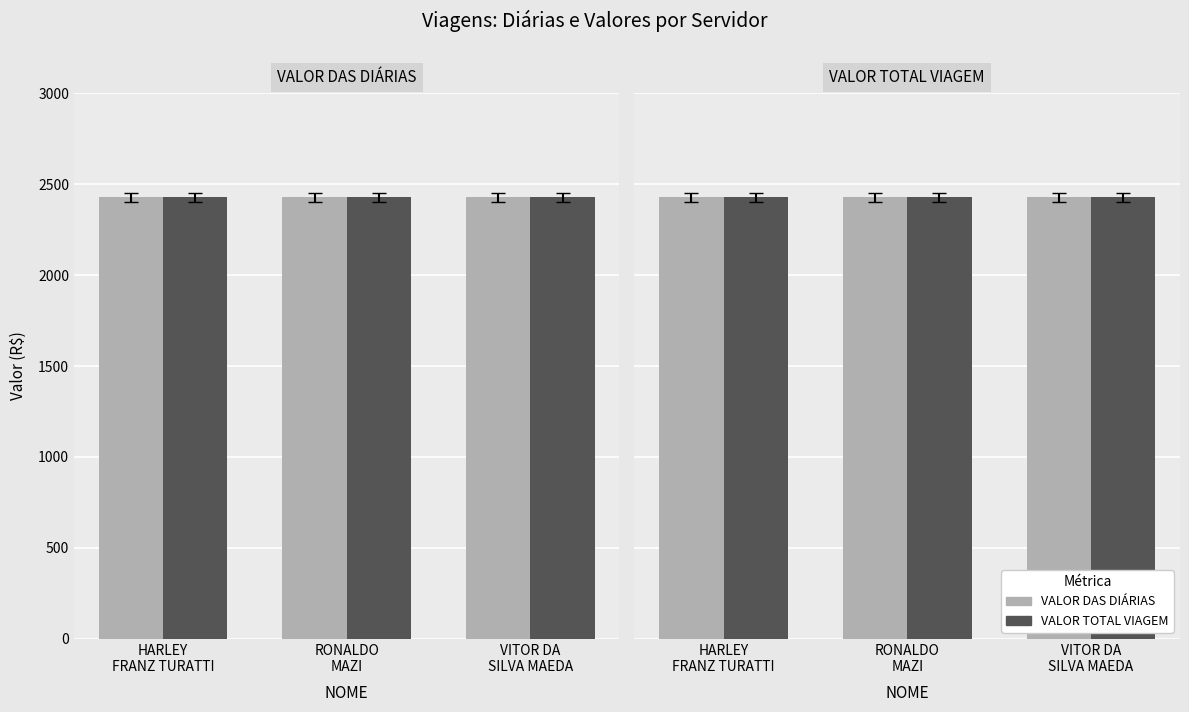

True or false: VALOR TOTAL VIAGEM has a value of 2427.9 at HARLEY FRANZ TURATTI.

True